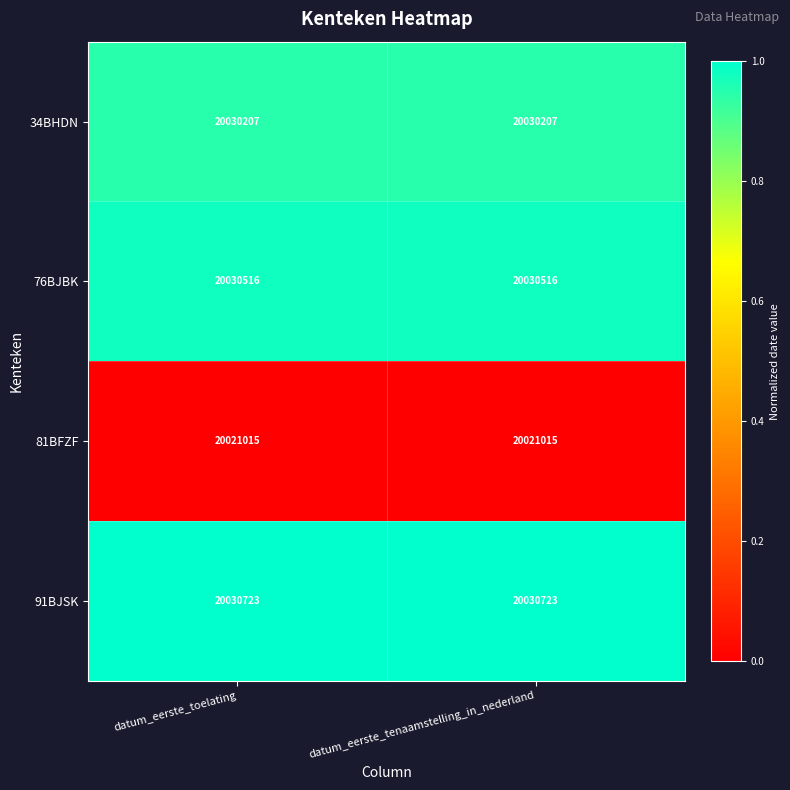

Which series has the largest total across all categories?

91BJSK